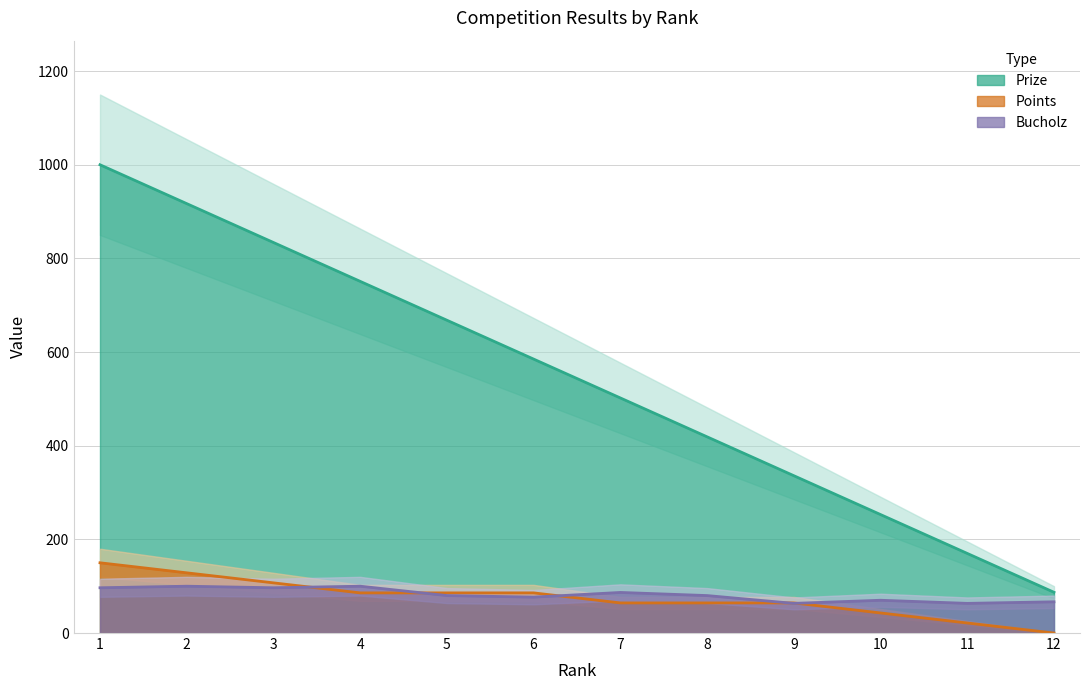

The Prize series shows 1000.0 at 1. True or false?

True